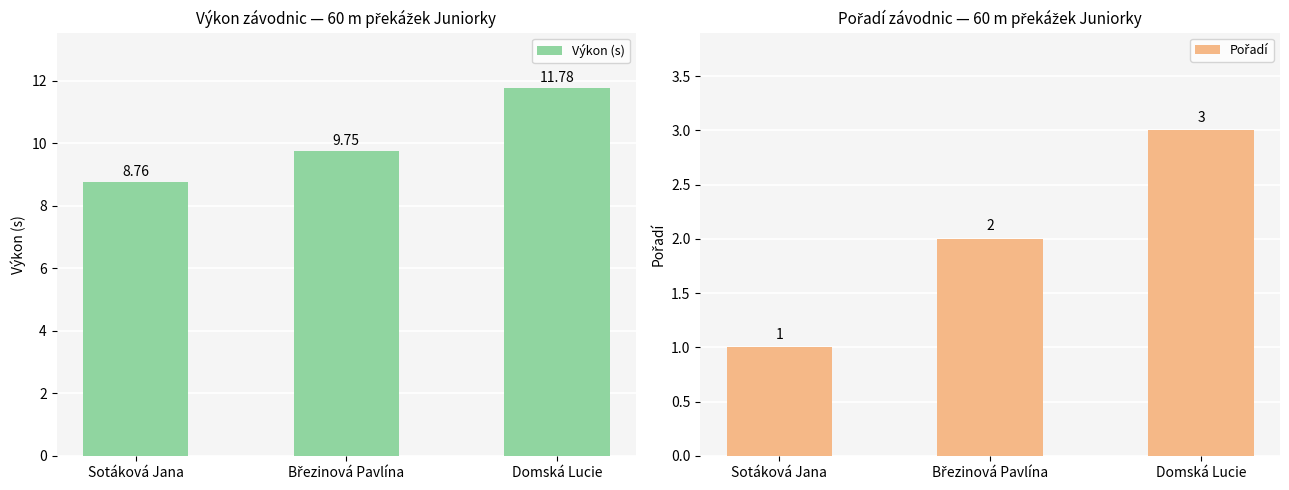

What are all the series names shown in the legend?

Výkon (s), Pořadí